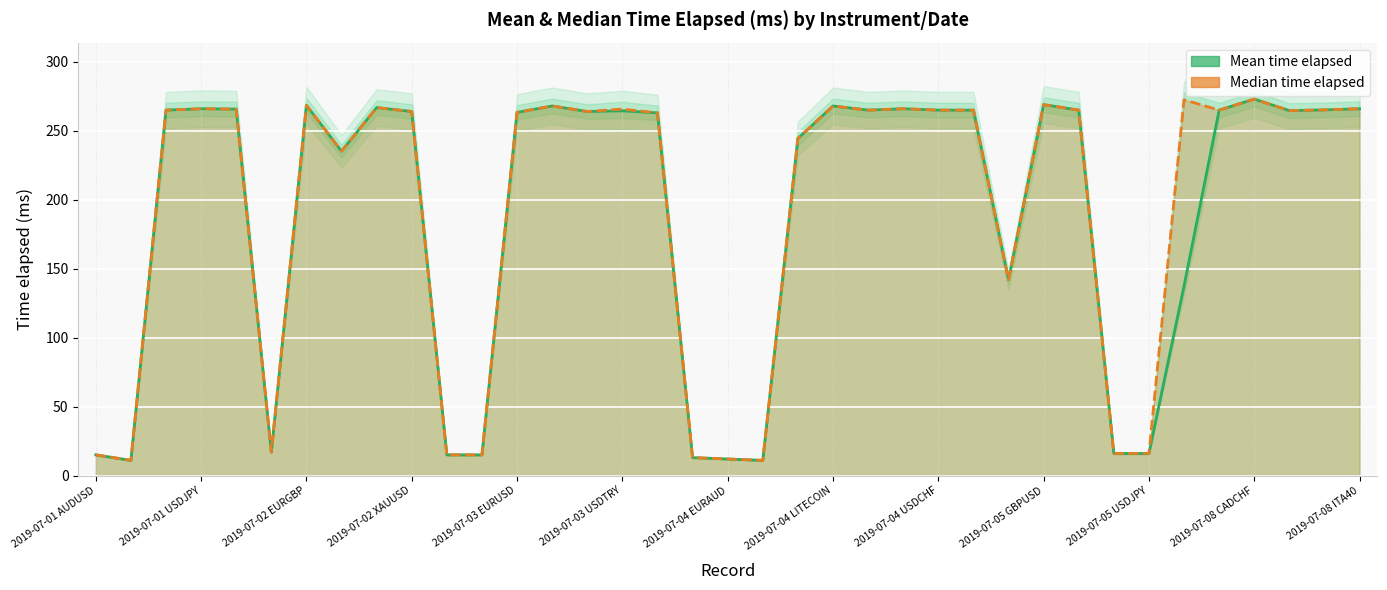

True or false: Median time elapsed has a value of 410.1 at 23.

False